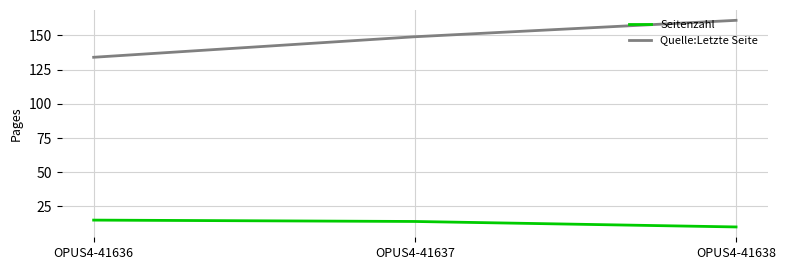

List the series in order of their peak value, lowest first.

Seitenzahl, Quelle:Letzte Seite